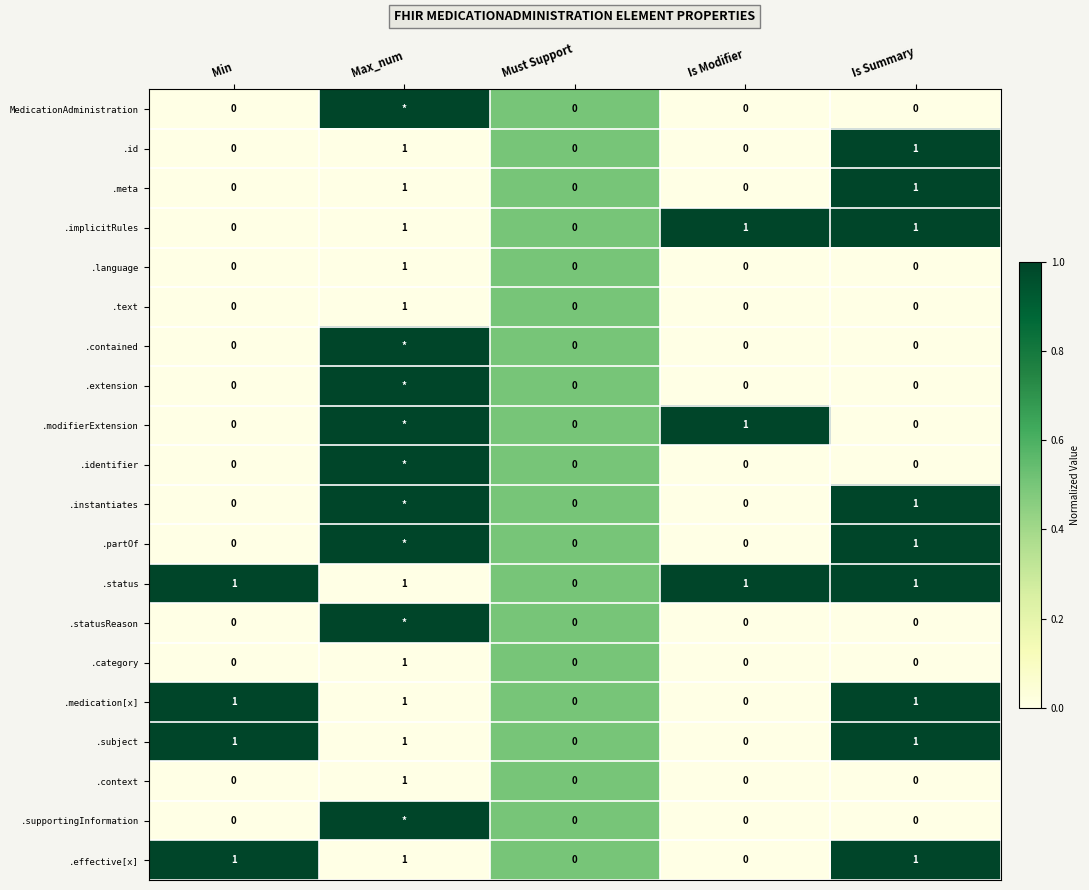

What is the total value across all series at Min?

4